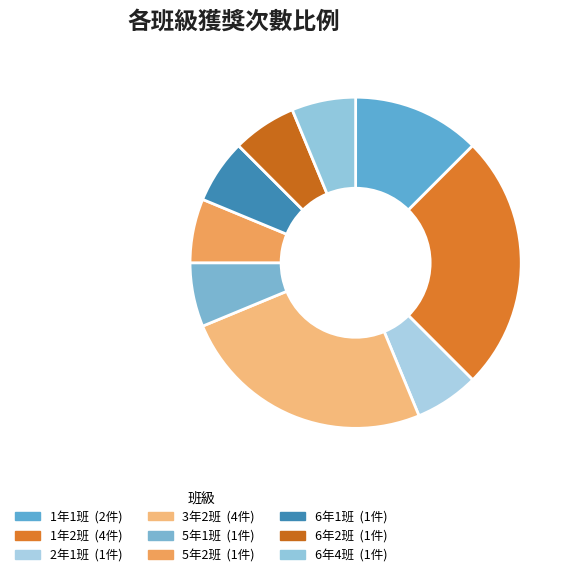

Approximately how many times larger is the value at 2年1班 compared to 1年1班?

0.5